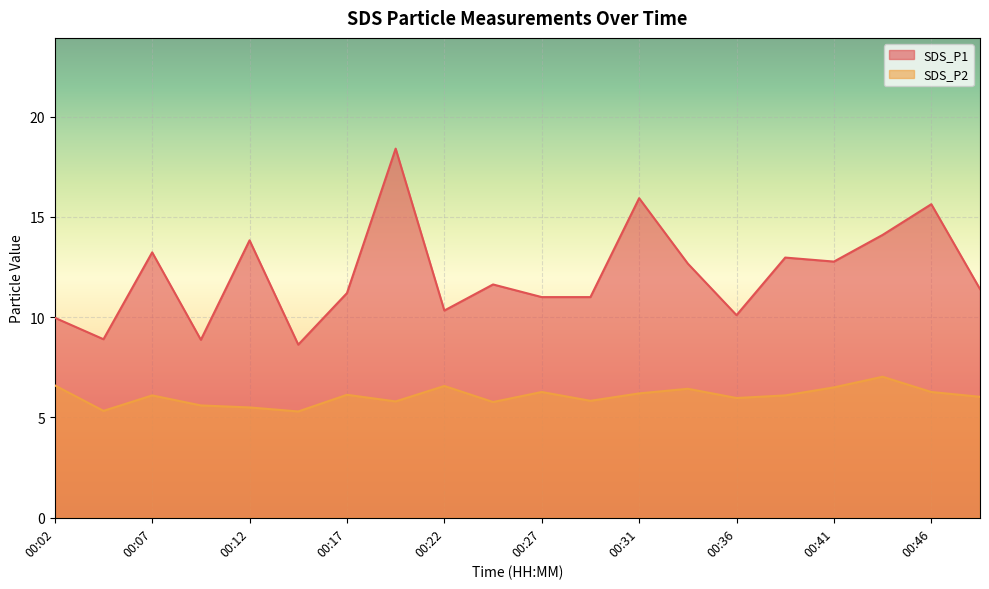

What is the difference between the highest and lowest values at 00:14?

3.3